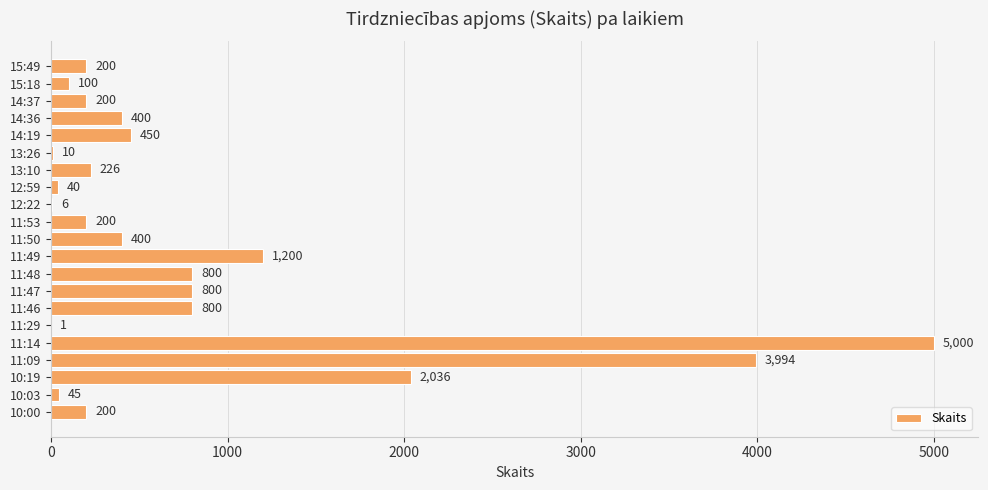

Between 11:50 and 11:14, which is larger?

11:14